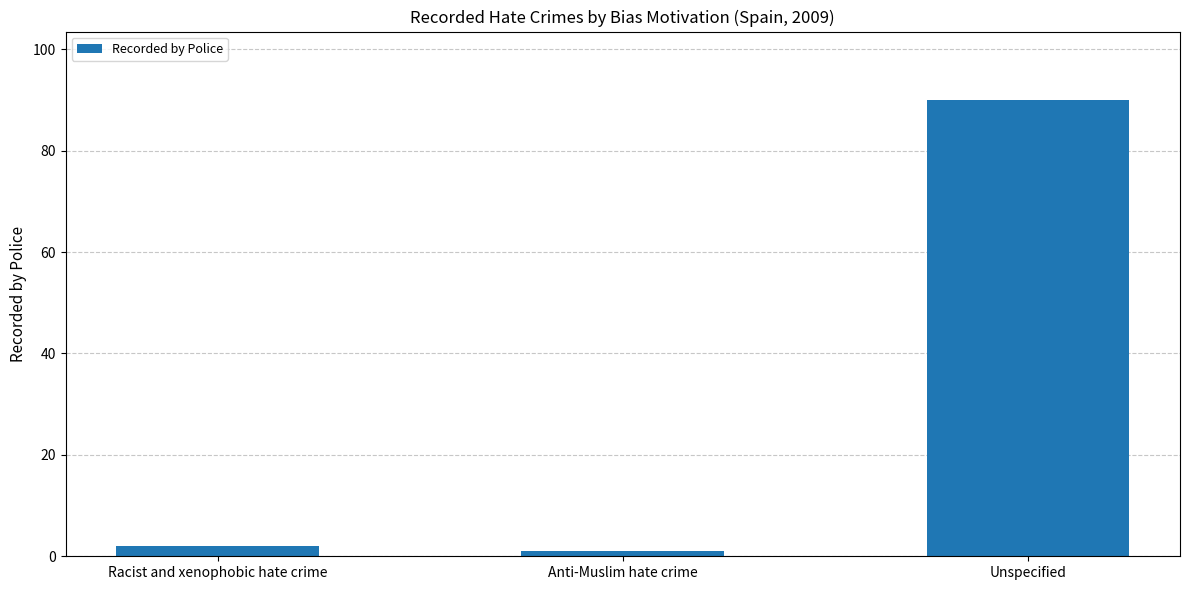

How many categories are shown in the chart?

3